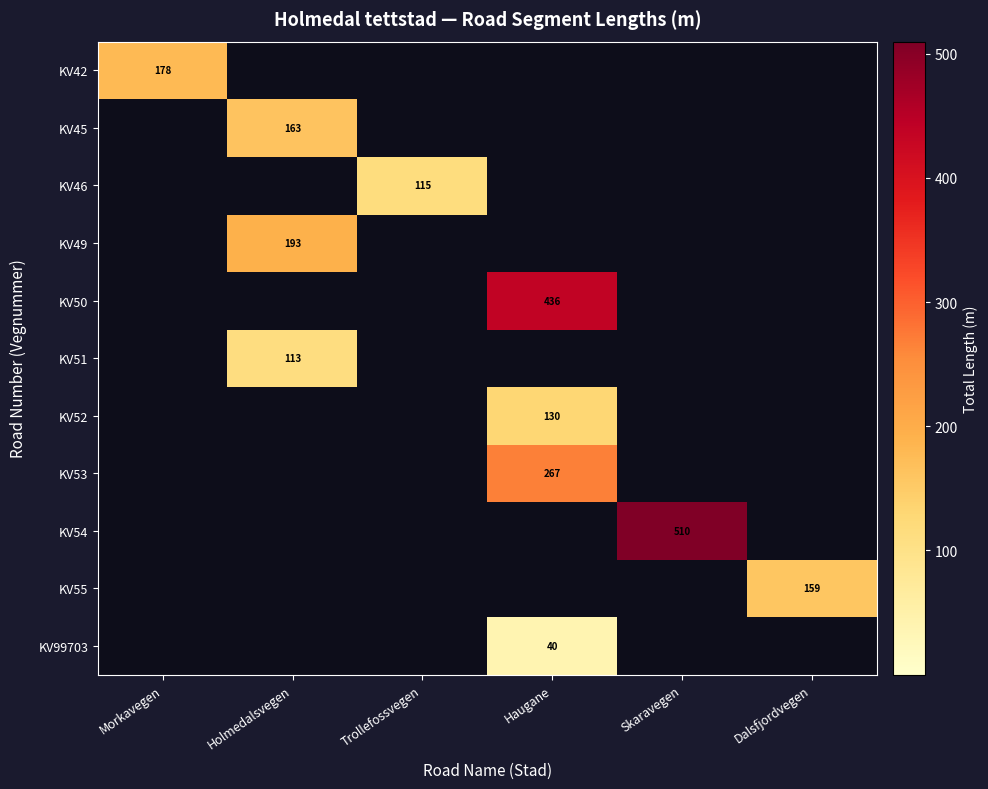

The value of KV45 at Holmedalsvegen is 48. True or false?

False